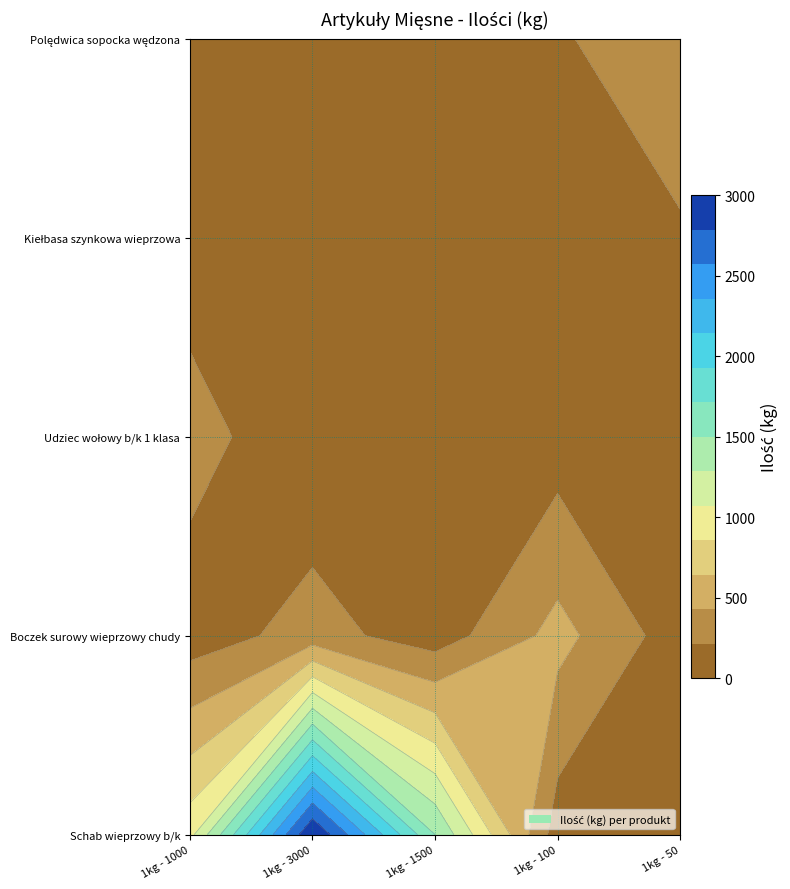

The value of Polędwica sopocka wędzona at 4 is 130. True or false?

False